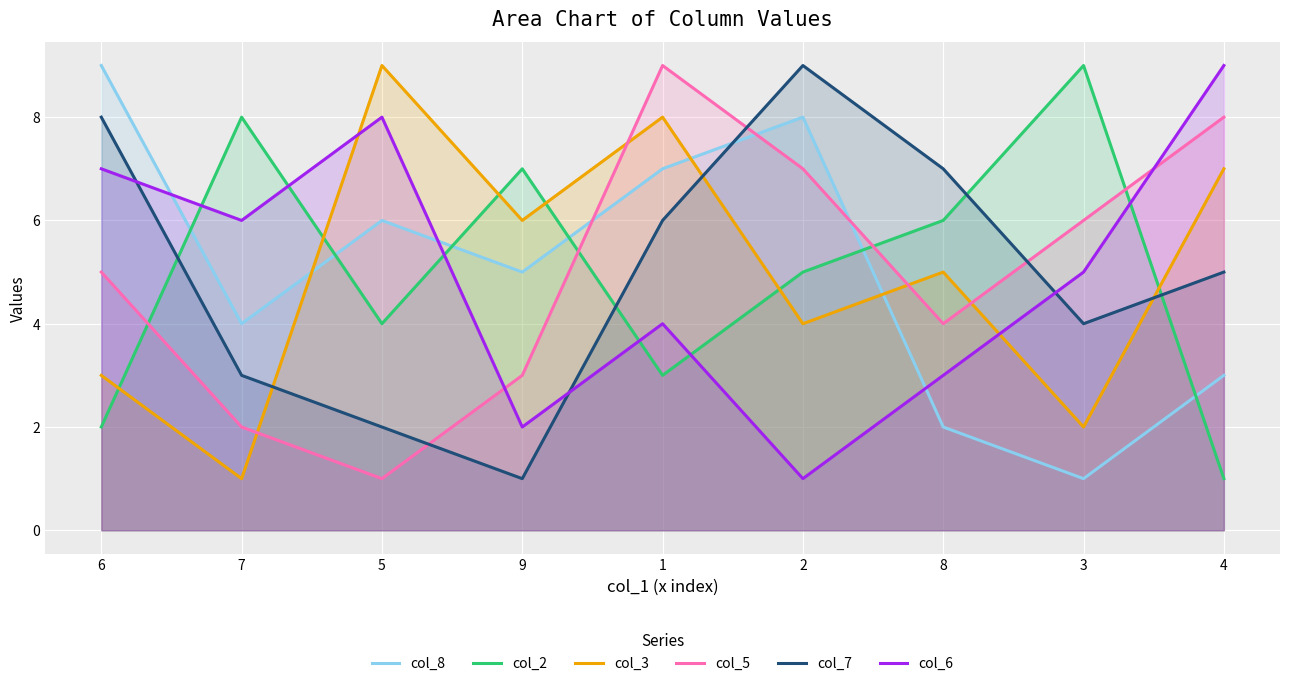

Between which two adjacent categories do col_2 and col_8 first intersect?

6 and 7